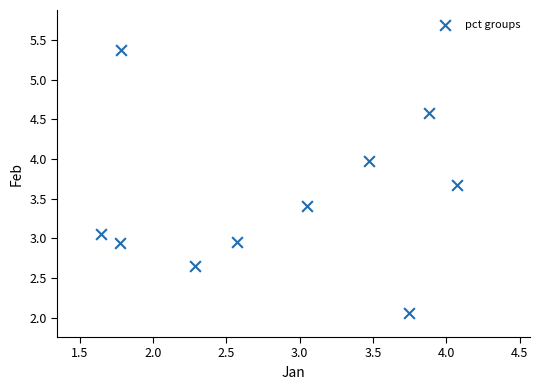

What is the range of Y values (max minus min)?

3.3